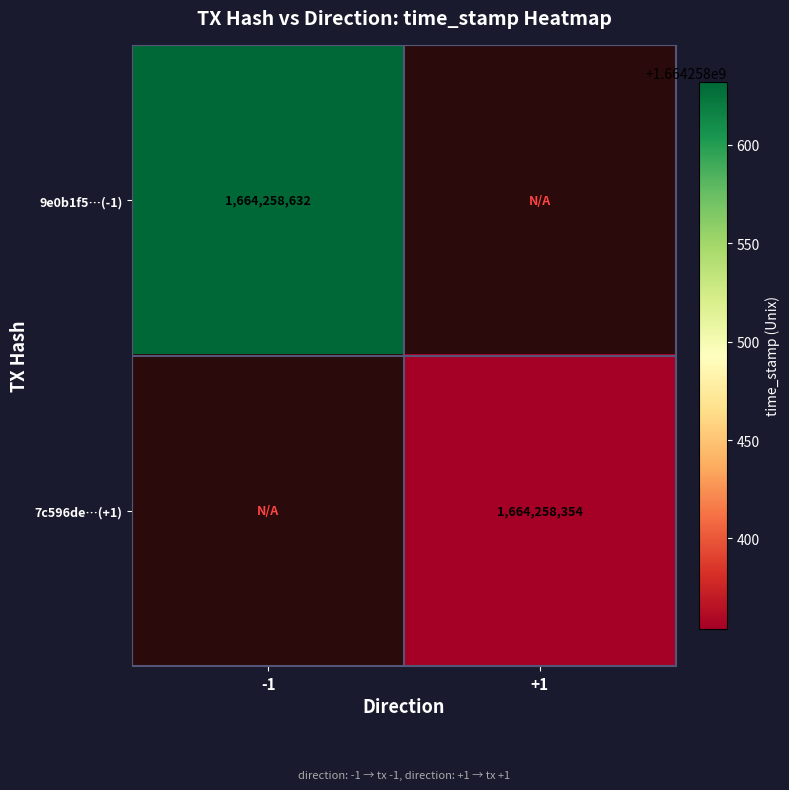

Count the 9e0b1f5ccec719be021a2e1324f74fb494f5fd7 values in the range -1 to 1664258632.

2